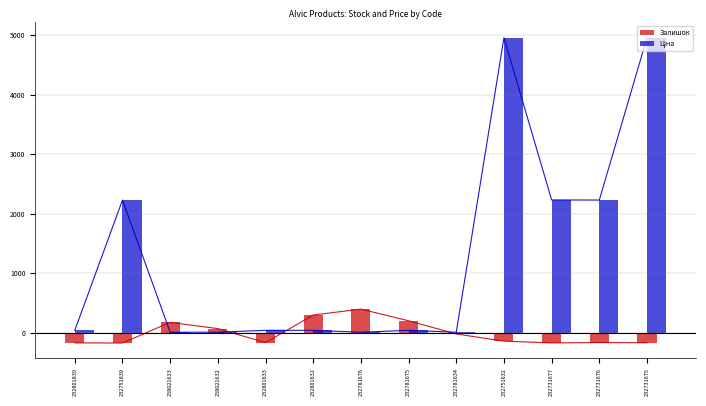

What is the spread (max minus min) of values at 232801839?

210.9